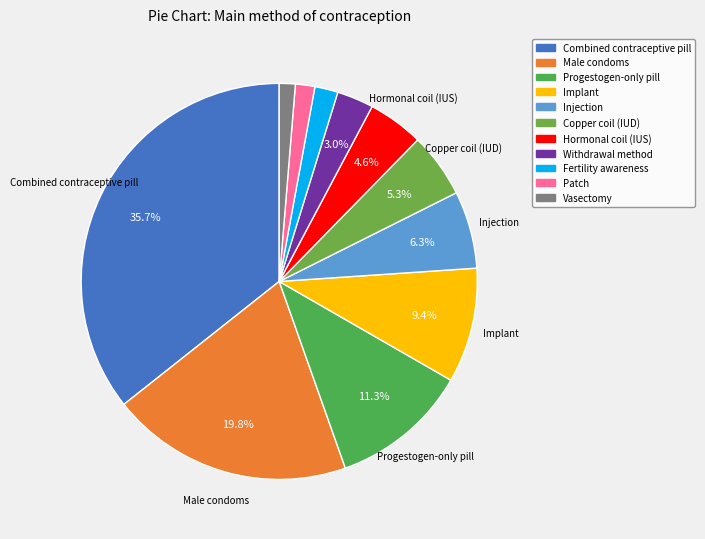

Is Injection the majority of the pie?

No